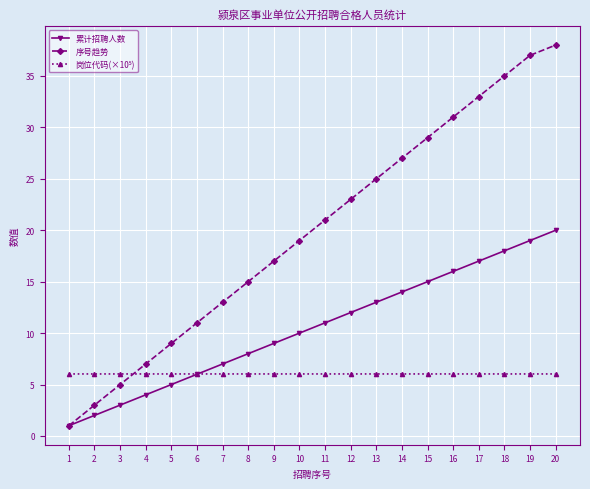

The value of 累计招聘人数 at 19 is 19.0. True or false?

True